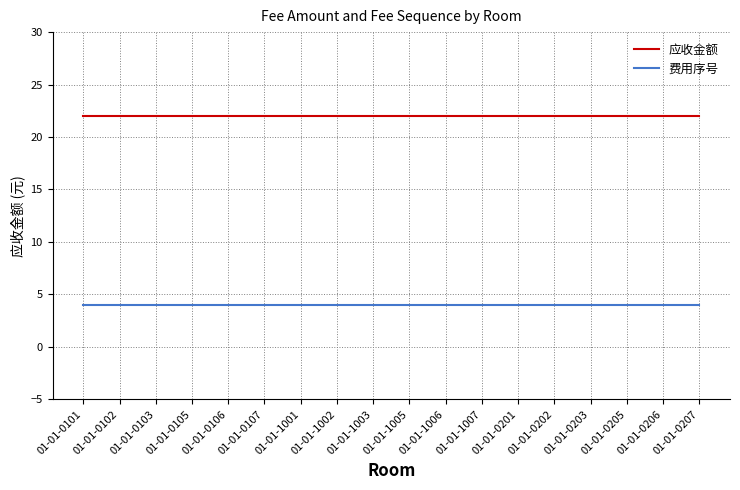

How many lines are shown in the chart?

2